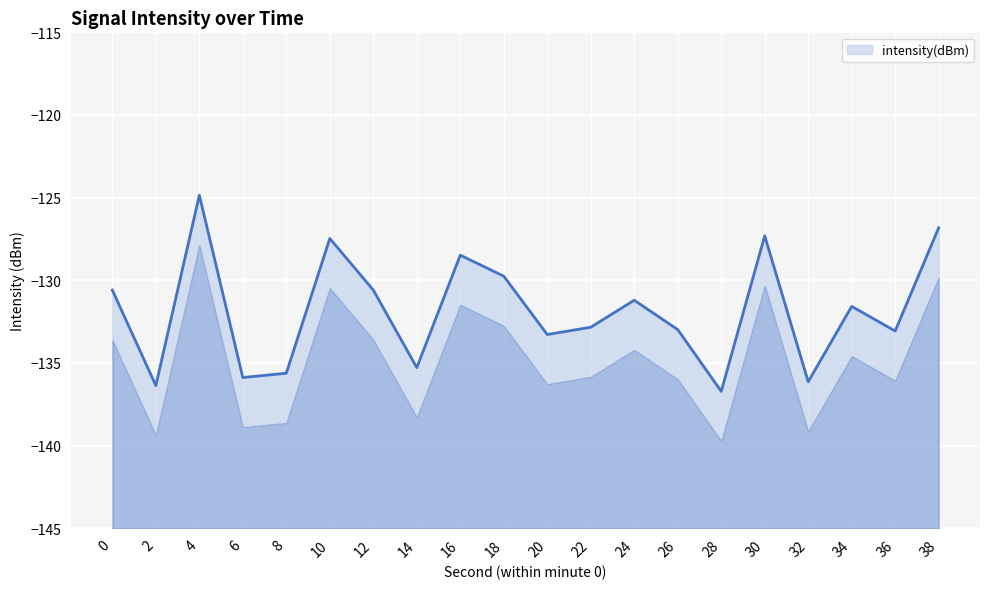

List the labels in order of value, largest first.

4, 38, 30, 10, 16, 18, 12, 0, 24, 34, 22, 26, 36, 20, 14, 8, 6, 32, 2, 28